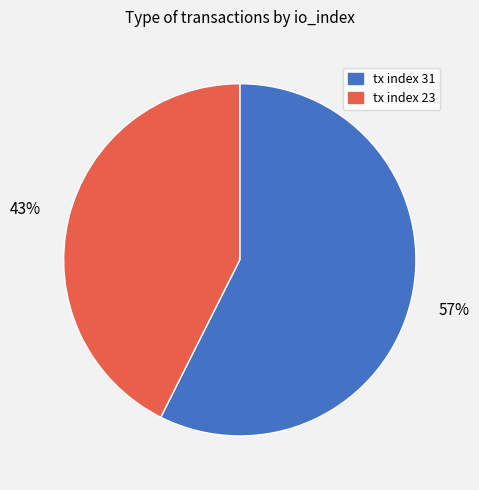

Is there a majority slice in this chart?

Yes